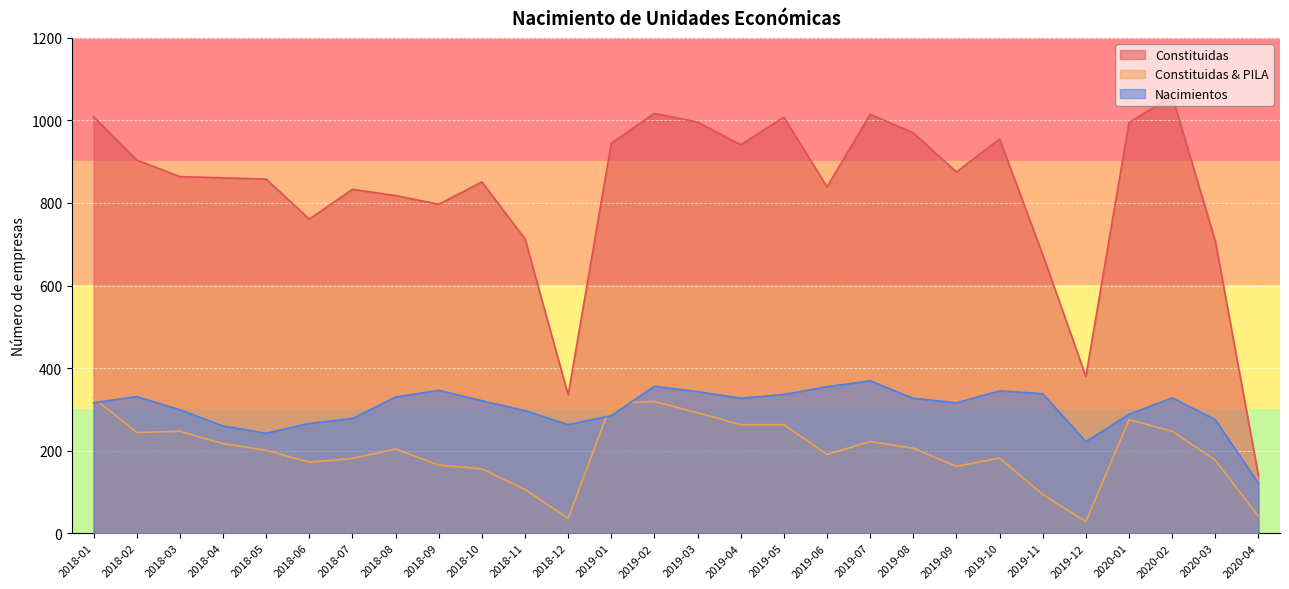

What is the sum of the Constituidas values at 2018-09 and 2018-10?

1648